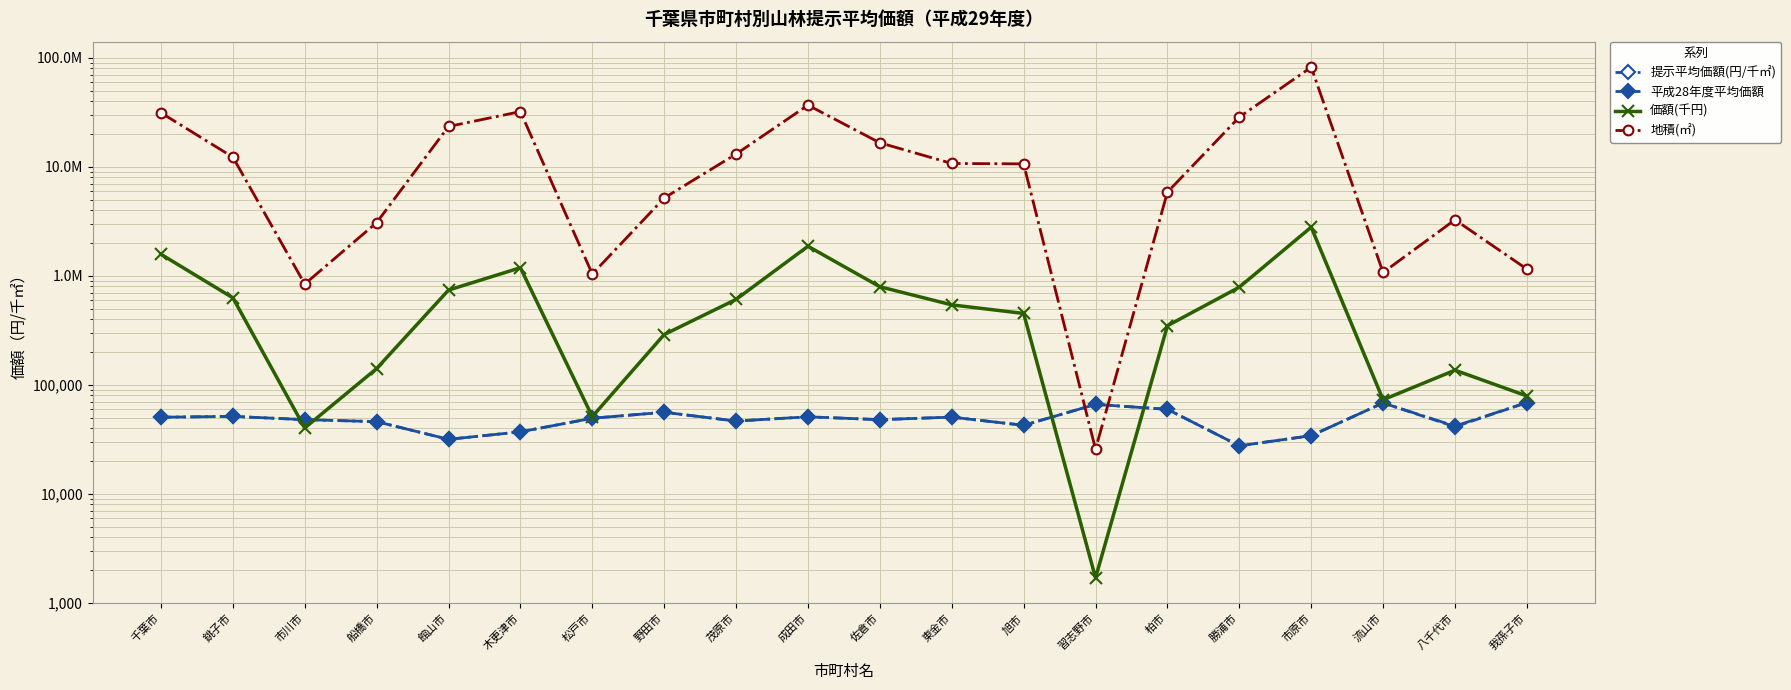

Reading left to right, transcribe all the data shown in this chart.

提示平均価額(円/千㎡): 50311	51200	47819	45829	31546	36958	49248	55885	46394	50756	47807	50438	42433	66011	59457	27512	34088	67999	41702	68574
平成28年度平均価額: 50313	51199	47806	45819	31542	36958	49246	55868	46393	50755	47814	50409	42426	66011	59456	27513	34087	68000	41169	68589
価額(千円): 1572628	627264	40097	140670	738149	1183613	50987	288640	606303	1863715	792252	540260	450600	1691	347640	784897	2790297	72787	135874	78848
地積(㎡): 31257903	12251365	838524	3069458	23399343	32025638	1035308	5164872	13068553	36719228	16571824	10711436	10619088	25617	5846878	28529671	81856416	1070413	3258181	1149823